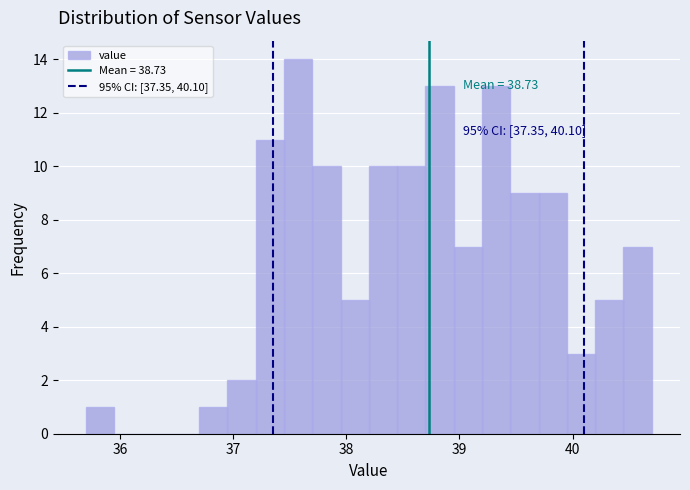

Around what value on the x-axis is the tallest bar? Give the approximate position of its centre, as read against the axis.

37.6